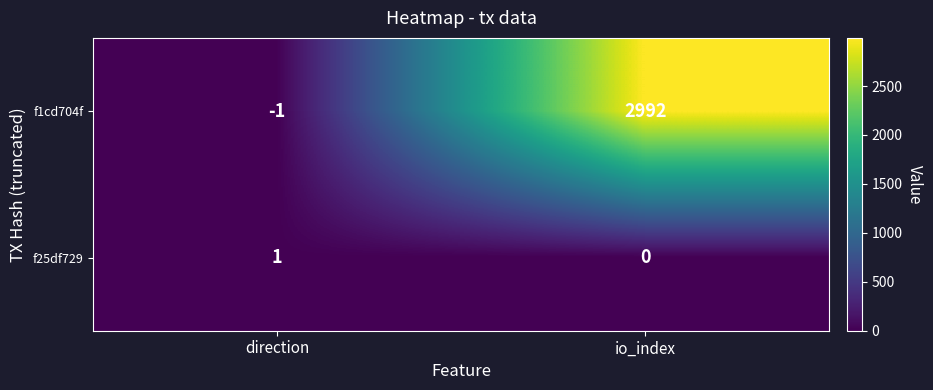

What is the spread (max minus min) of values at io_index?

2992